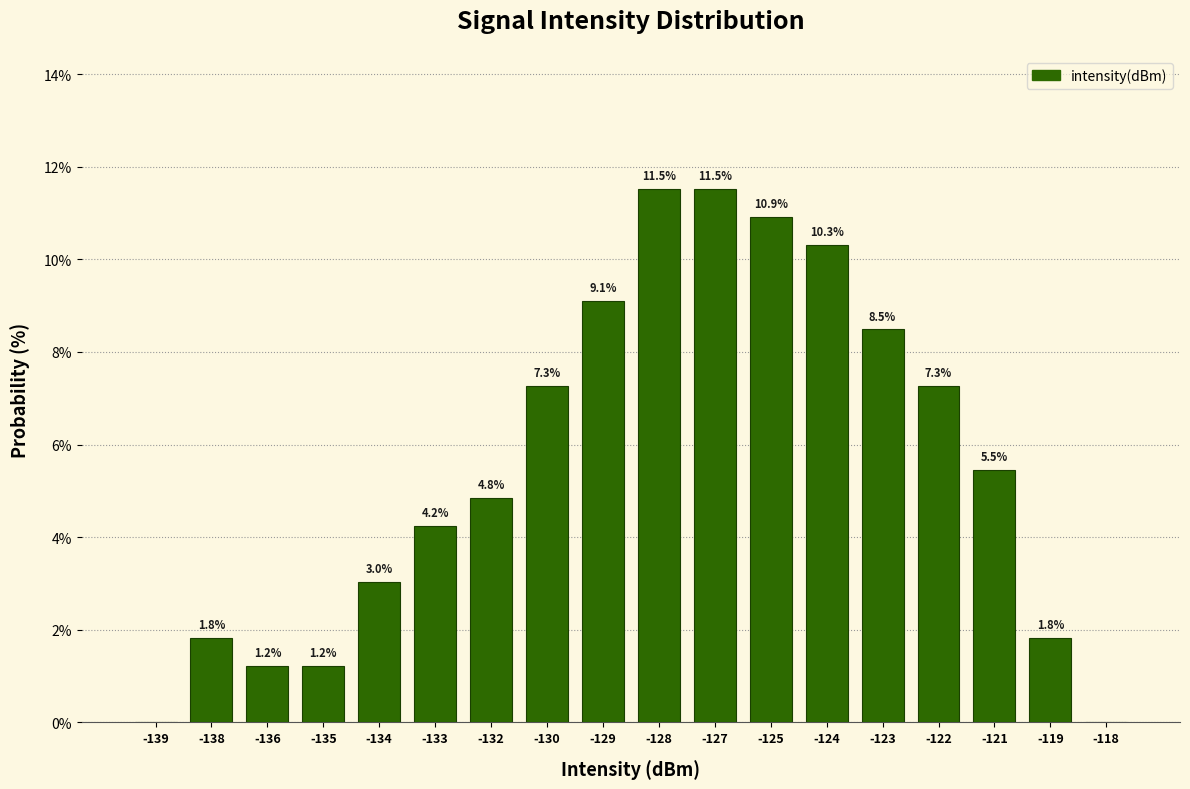

Reading left to right, what are all the values shown in this chart?

-139=0.0	-138=1.8	-136=1.2	-135=1.2	-134=3.0	-133=4.2	-132=4.8	-130=7.3	-129=9.1	-128=11.5	-127=11.5	-125=10.9	-124=10.3	-123=8.5	-122=7.3	-121=5.5	-119=1.8	-118=0.0